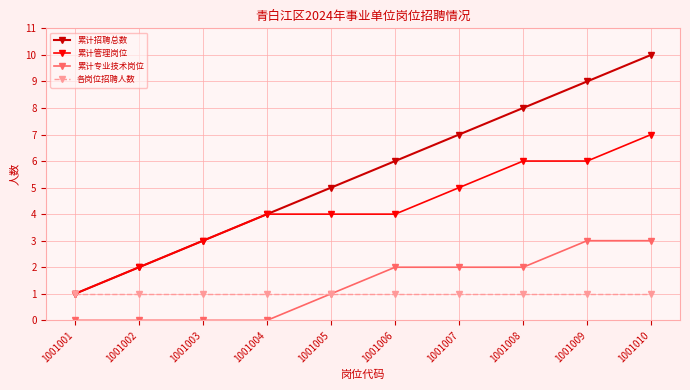

Does the chart have visible grid lines?

Yes